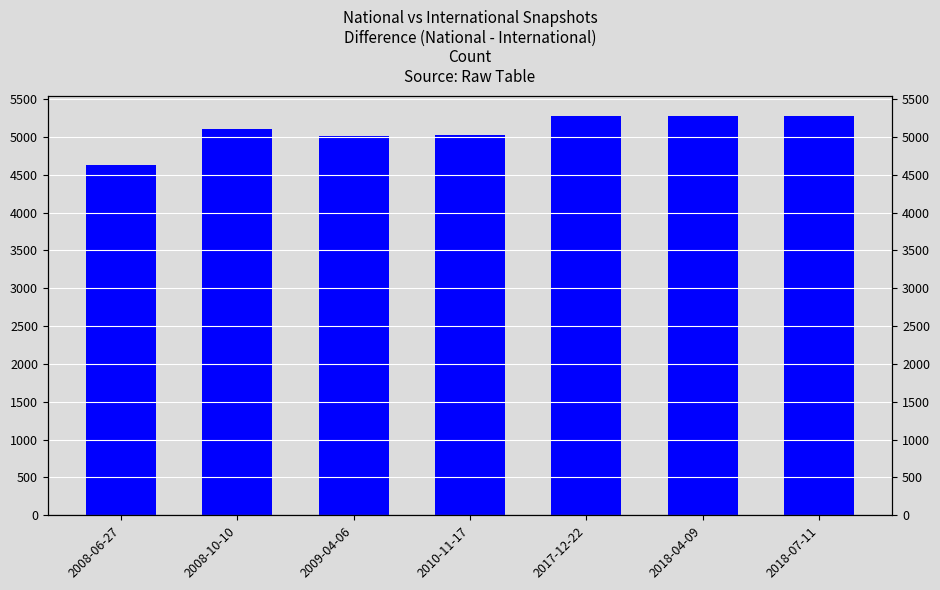

What is the sum of the values at 2010-11-17 and 2008-06-27?

9662